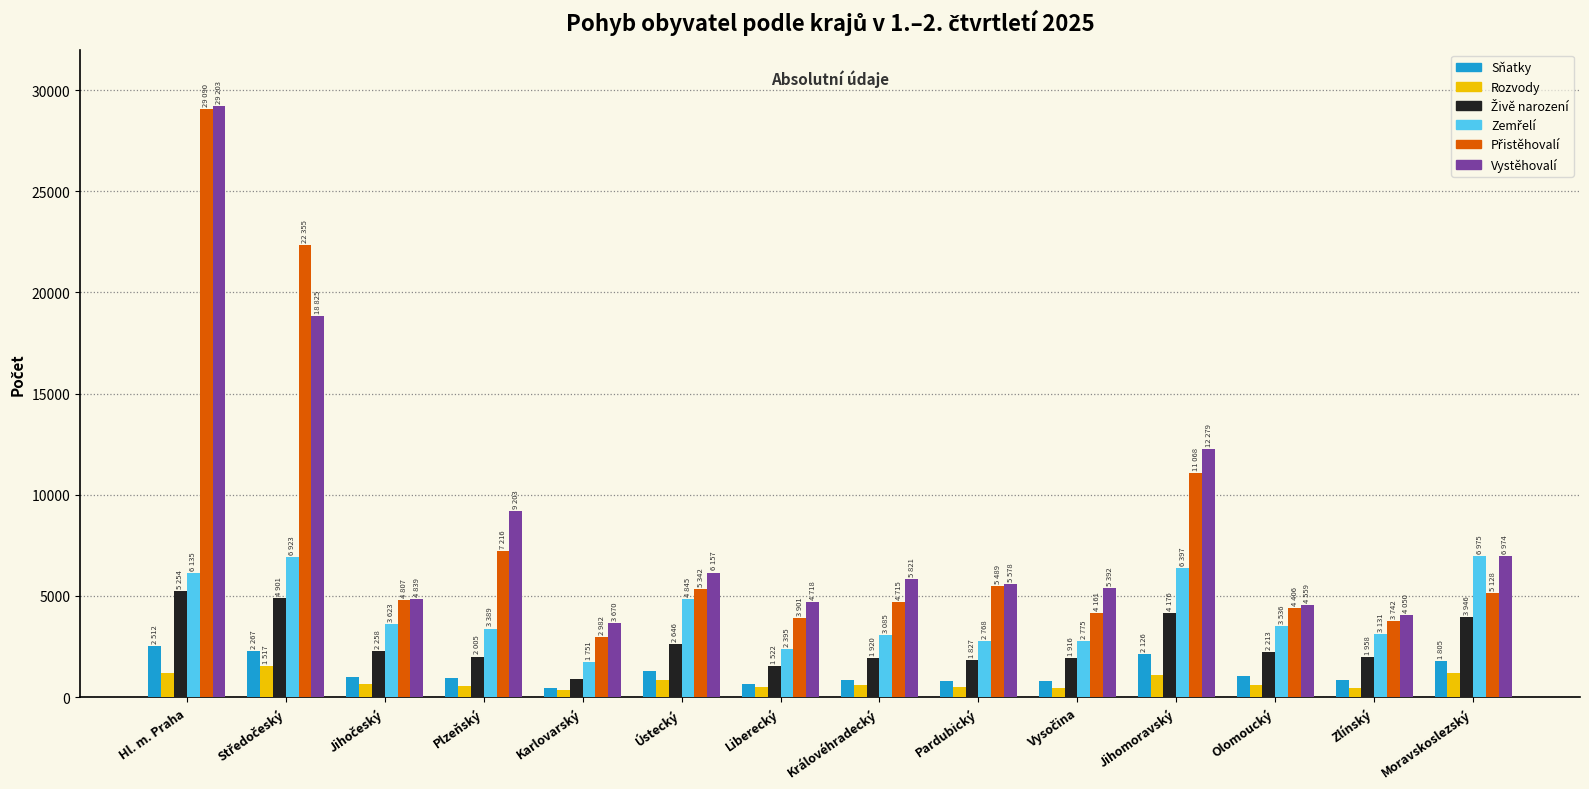

What is the average value of the Vystěhovalí series?

8662